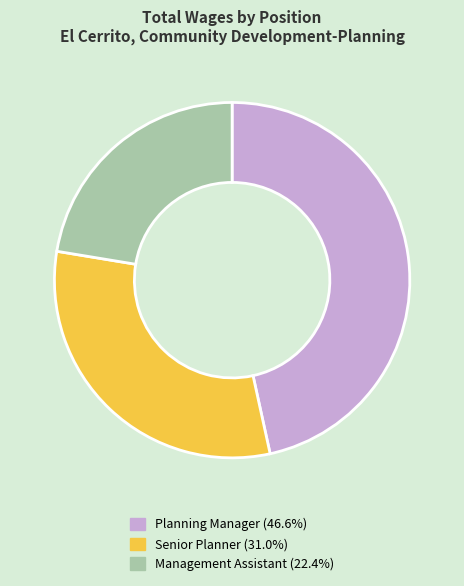

Which slice is the smallest?

Management Assistant